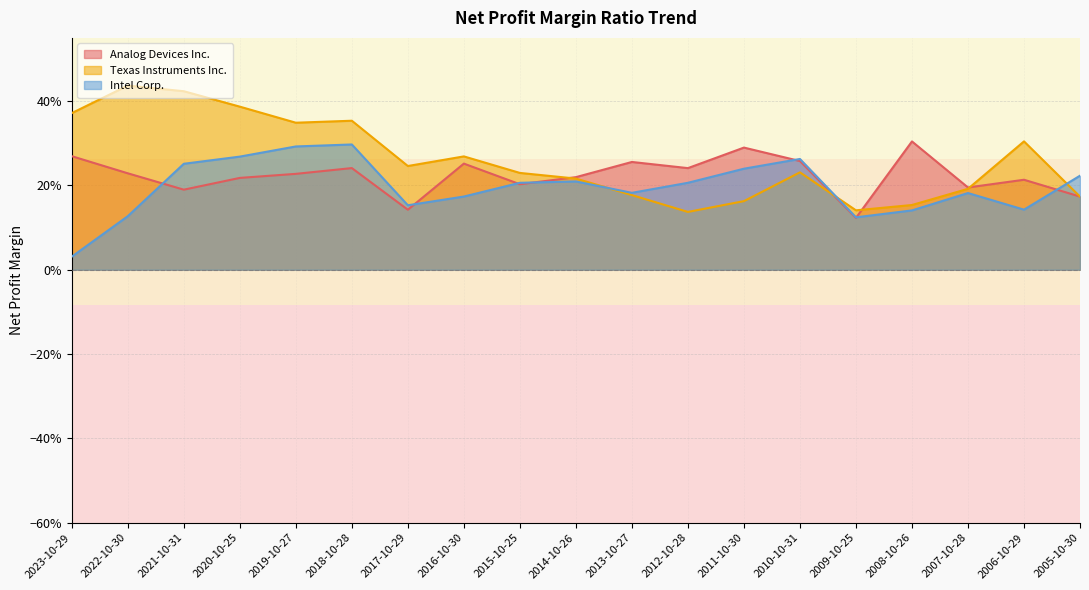

Which series has the largest range (max minus min)?

Texas Instruments Inc.